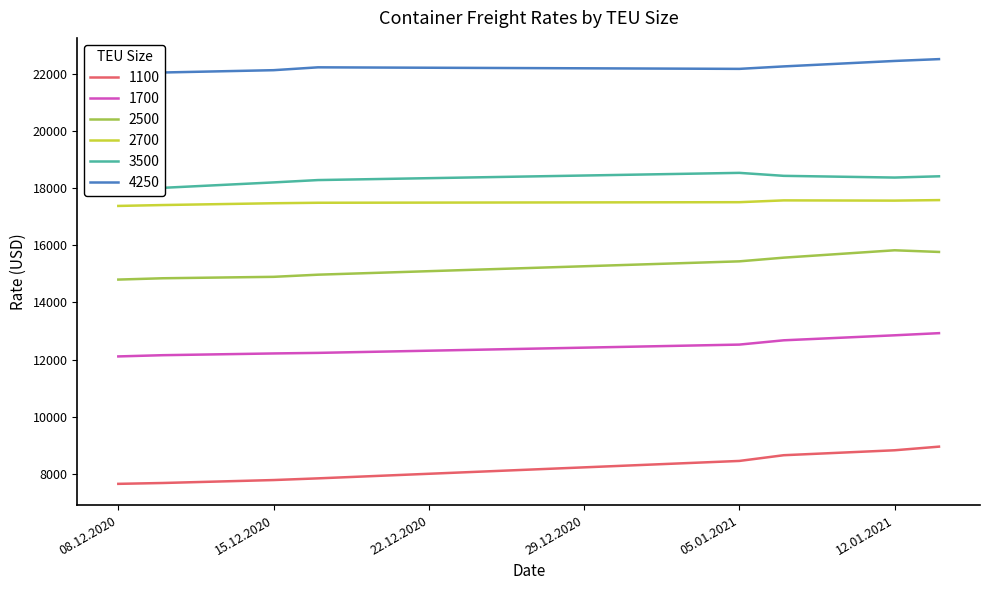

Reading right to left, what are all the values shown in this chart?

1100: 8954	8827	8654	8454	7844	7785	7682	7652
1700: 12925	12850	12675	12525	12235	12215	12154	12111
2500: 15767	15825	15567	15438	14971	14896	14846	14800
2700: 17581	17563	17571	17508	17488	17471	17408	17377
3500: 18414	18370	18430	18534	18282	18200	18010	17919
4250: 22514	22450	22259	22173	22227	22127	22046	21983